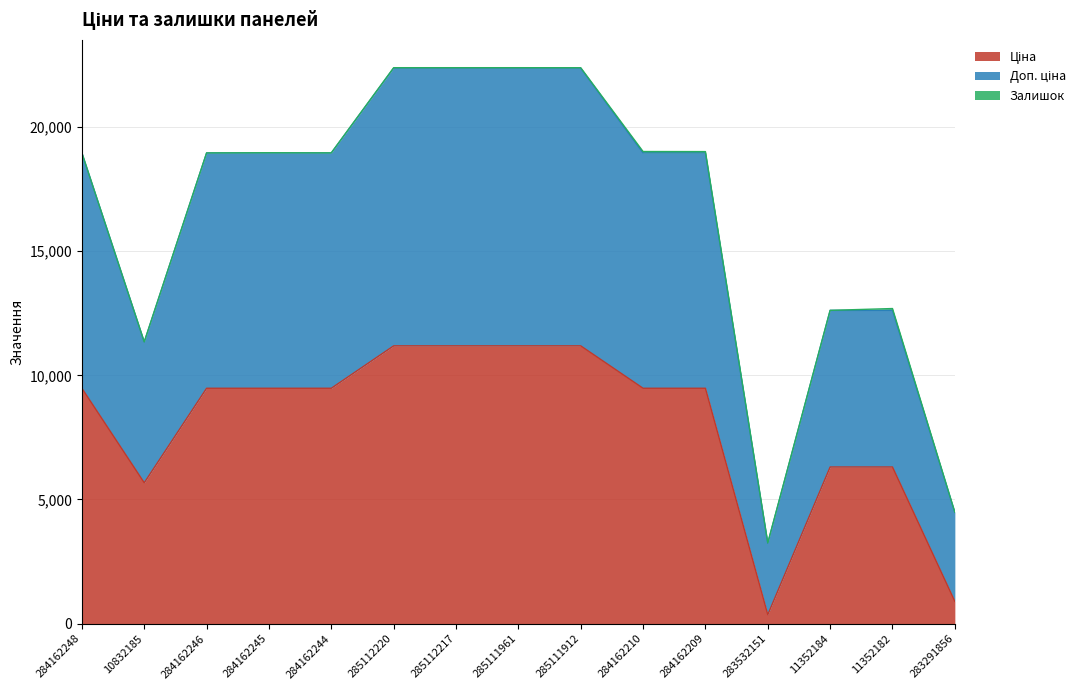

Does the chart display data point markers on the line(s)?

No